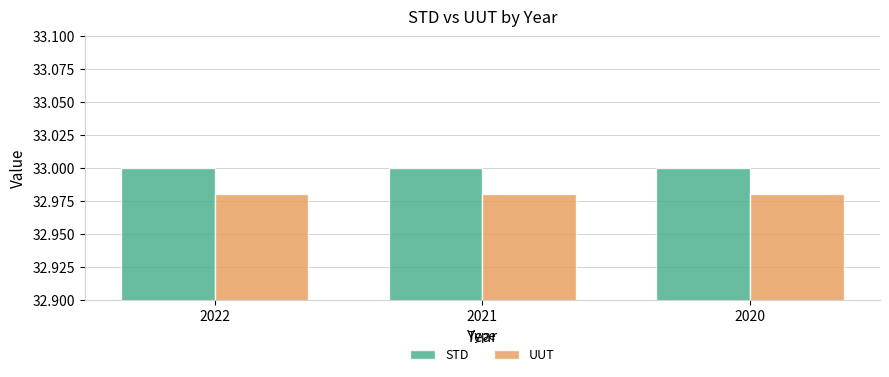

List the series in order of their peak value, lowest first.

UUT, STD